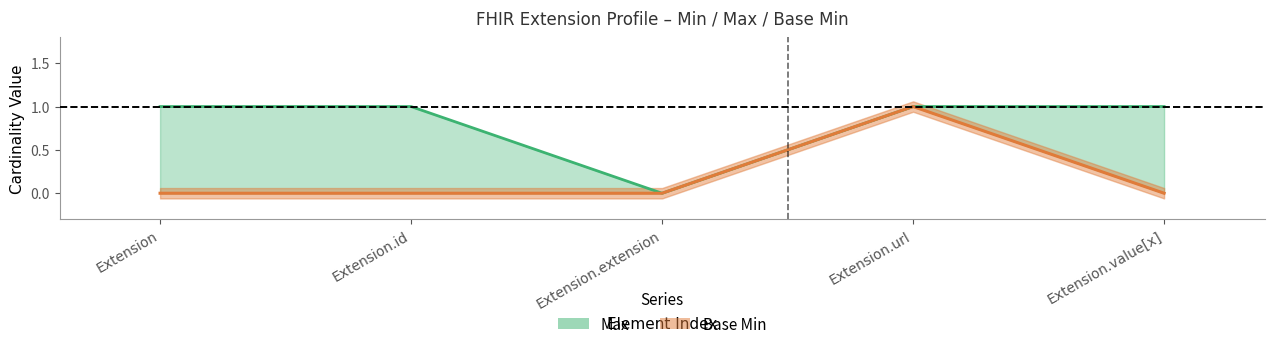

Rank the categories by Min value from lowest to highest.

Extension, Extension.id, Extension.extension, Extension.value[x], Extension.url